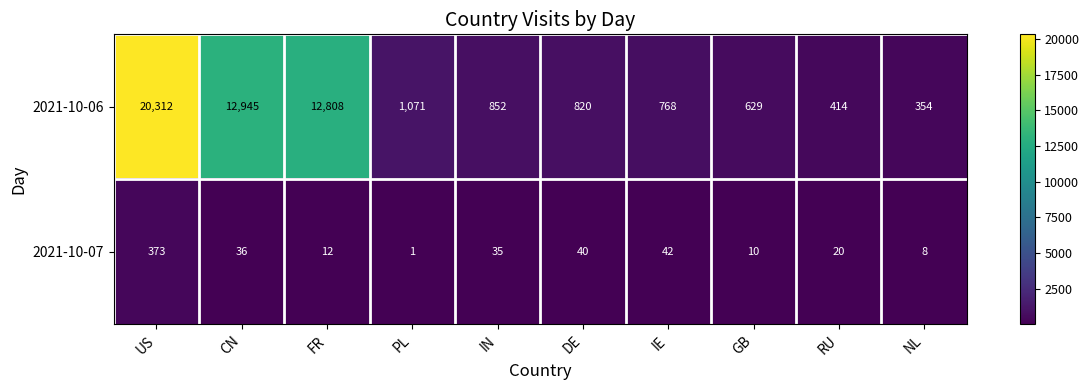

How many data points does each series have?

10